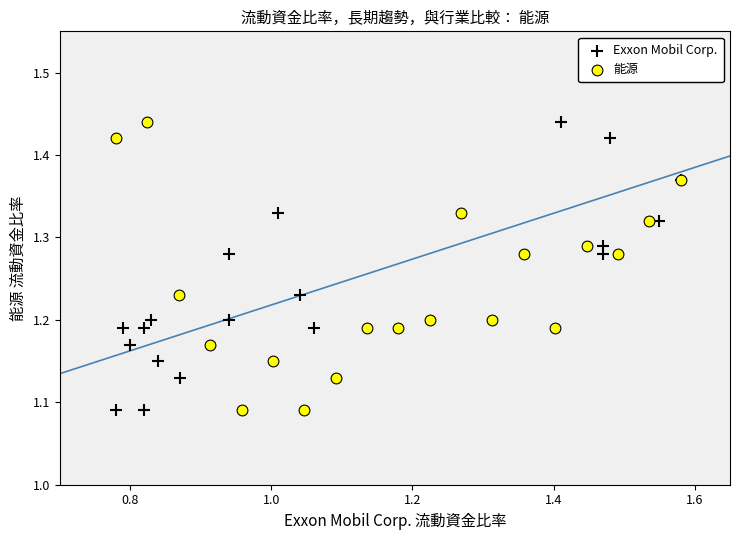

What are all the series names shown in the legend?

Exxon Mobil Corp., 能源